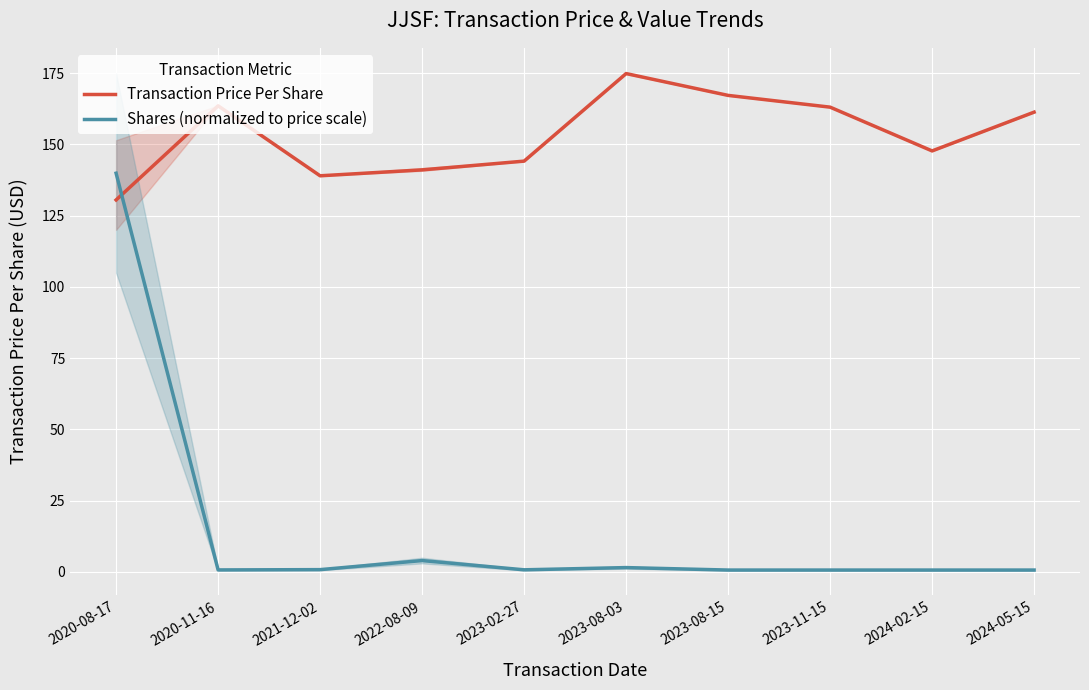

What is the approximate value of Transaction Price Per Share at 2023-08-03?

174.9